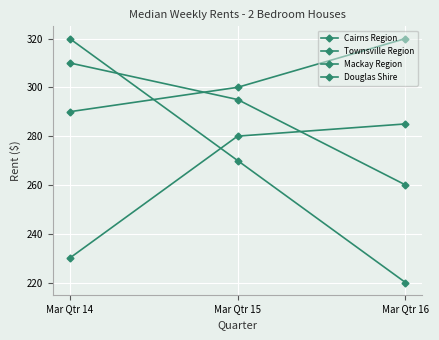

At which category is the sum across all series the highest?

Mar Qtr 14